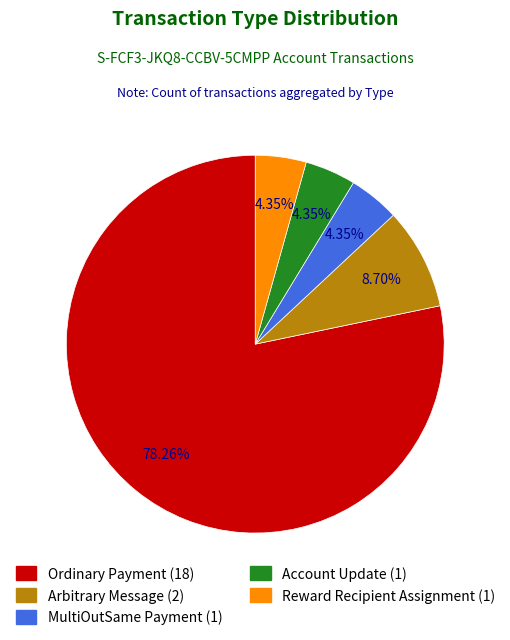

Which slice is the largest?

Ordinary Payment